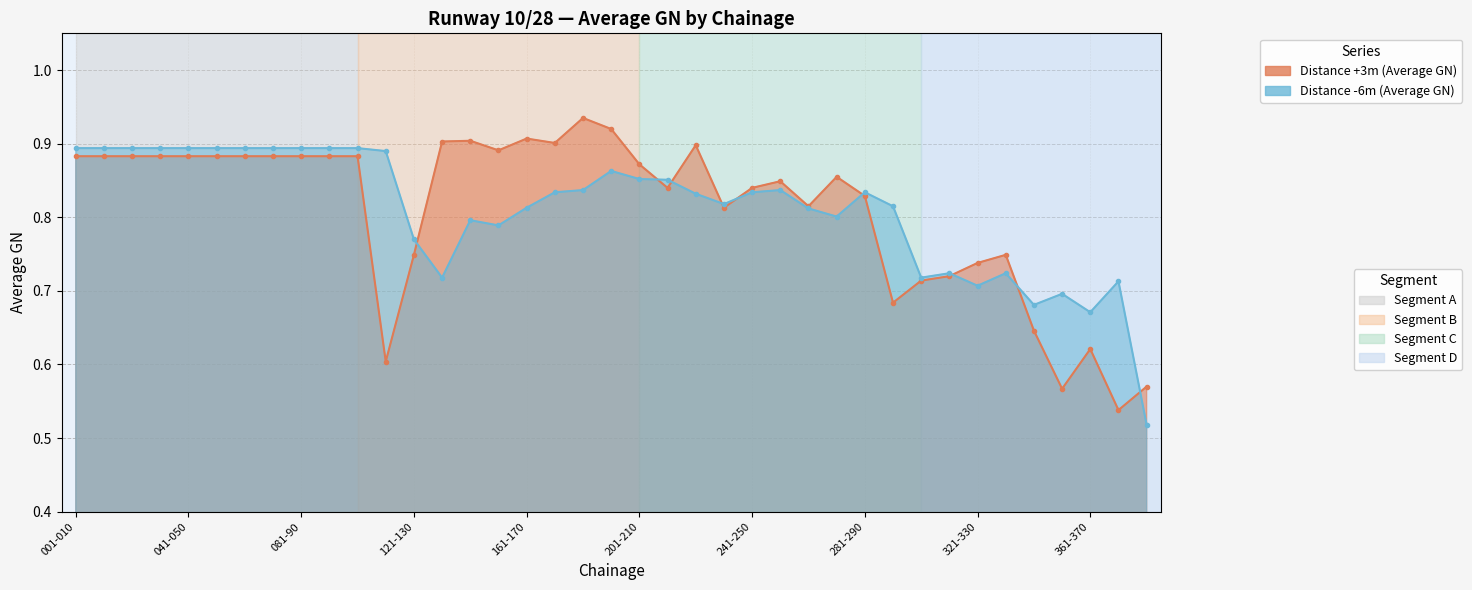

True or false: Distance -6m (Average GN) has more than 2 interior local peaks.

True